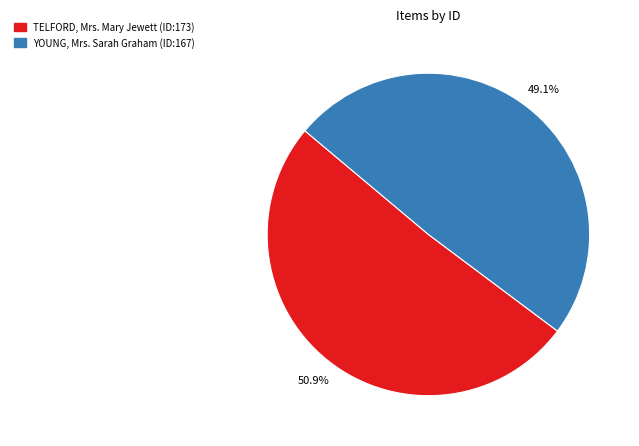

The TELFORD, Mrs. Mary Jewett (ID:173) slice represents 39% of the pie. True or false?

False